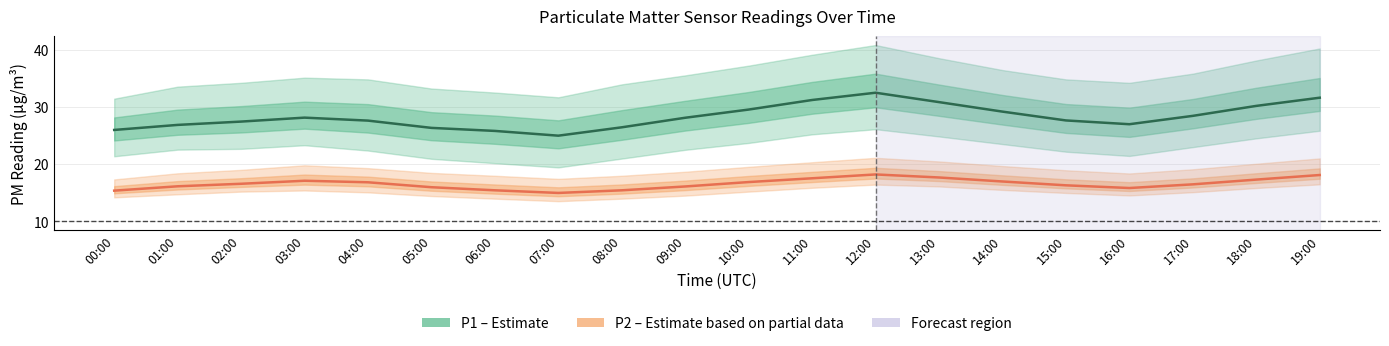

List the series in order of their overall mean, highest first.

P1 (PM10), P2 (PM2.5)